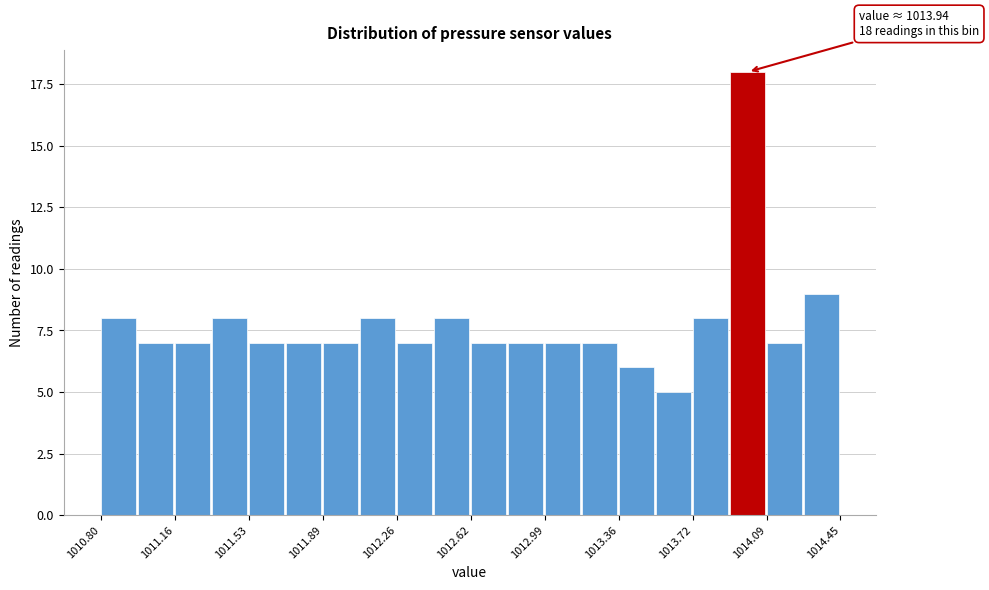

Read against the x-axis, roughly where is the centre of the tallest bar?

1014.00